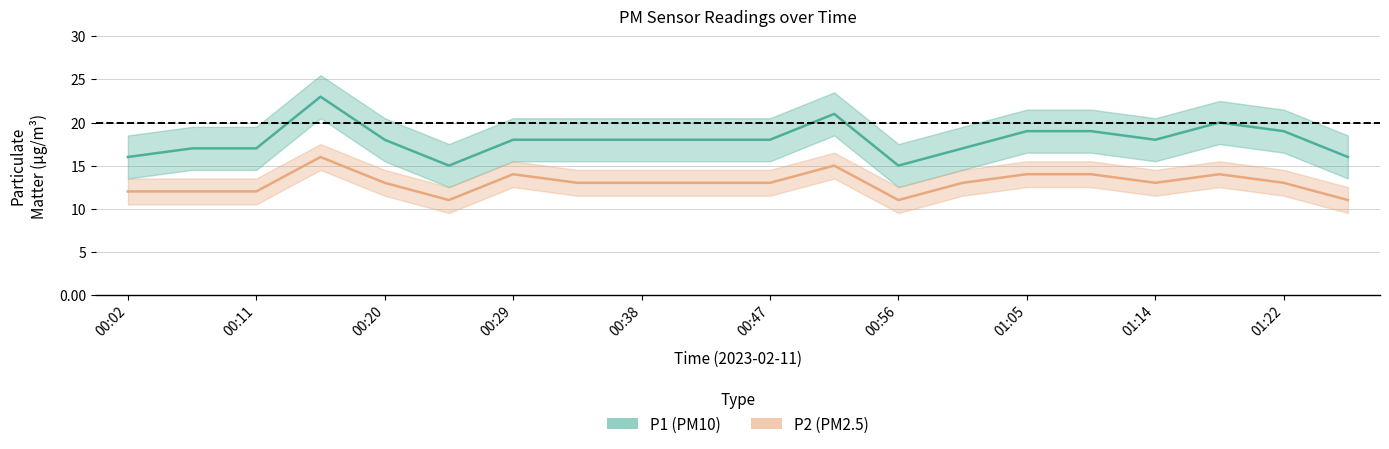

Which series changed the most between 00:20 and 01:18?

P1